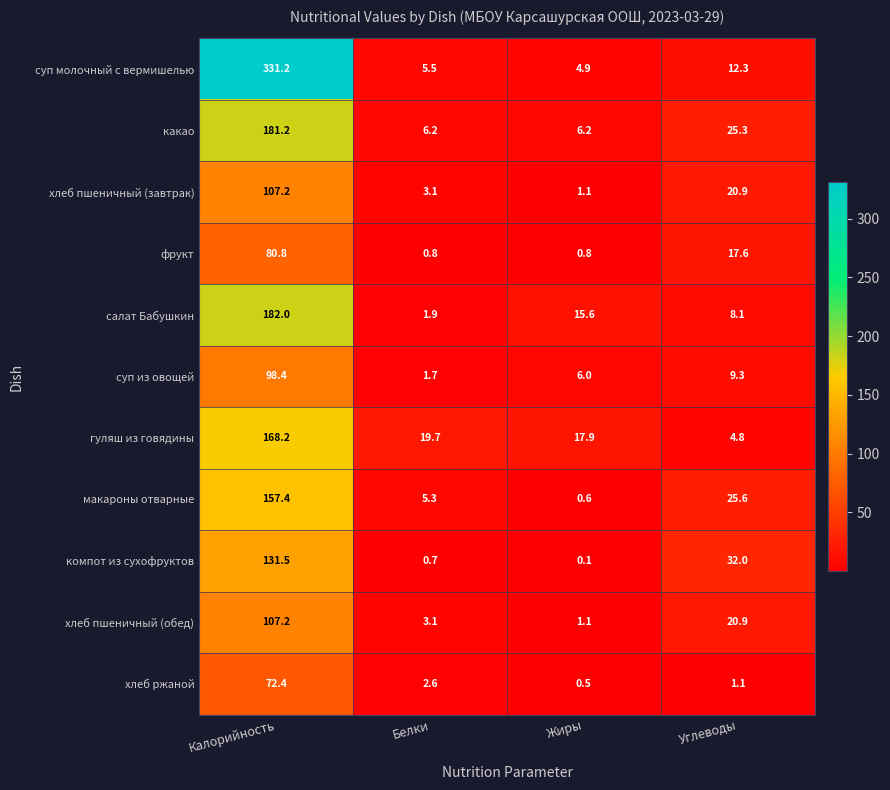

At which category is the sum across all series the highest?

Калорийность